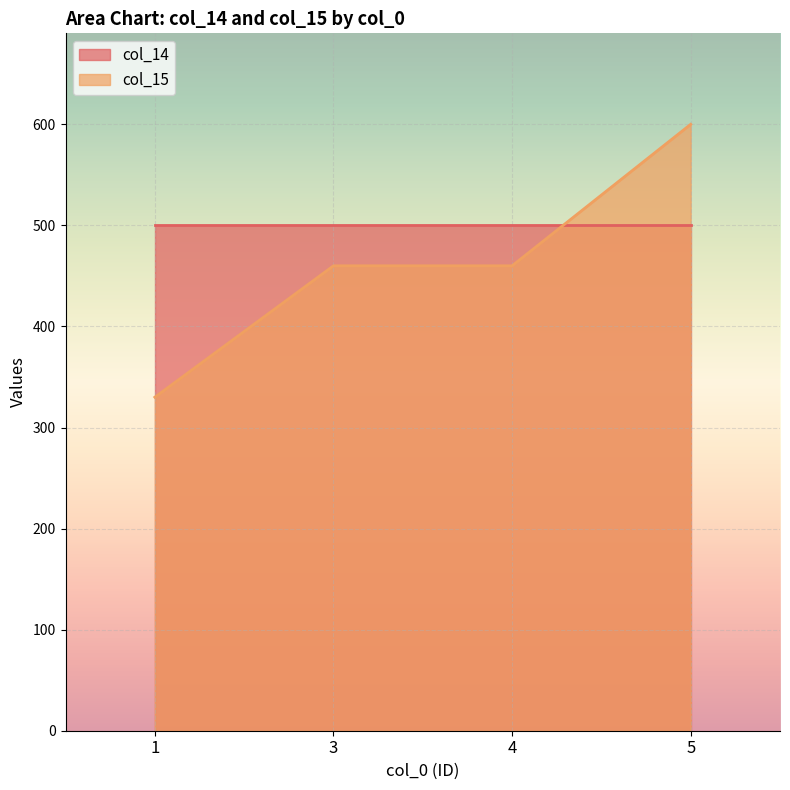

How many data points does each series have?

4